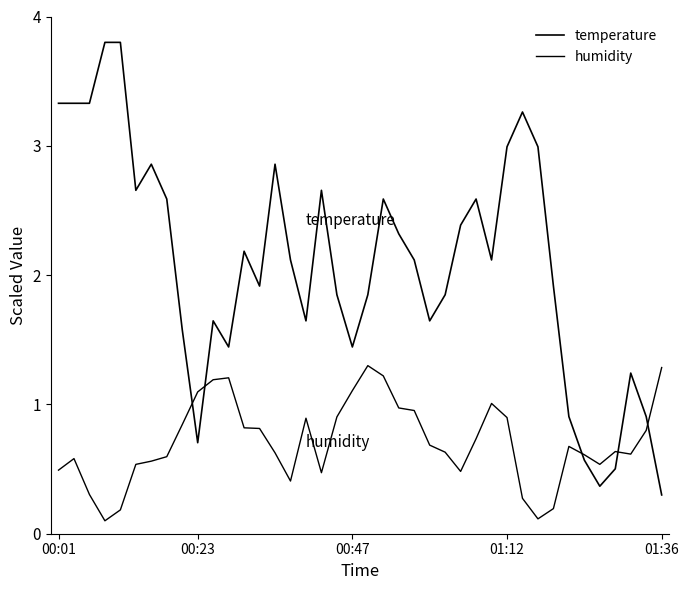

Does the chart have visible grid lines?

No